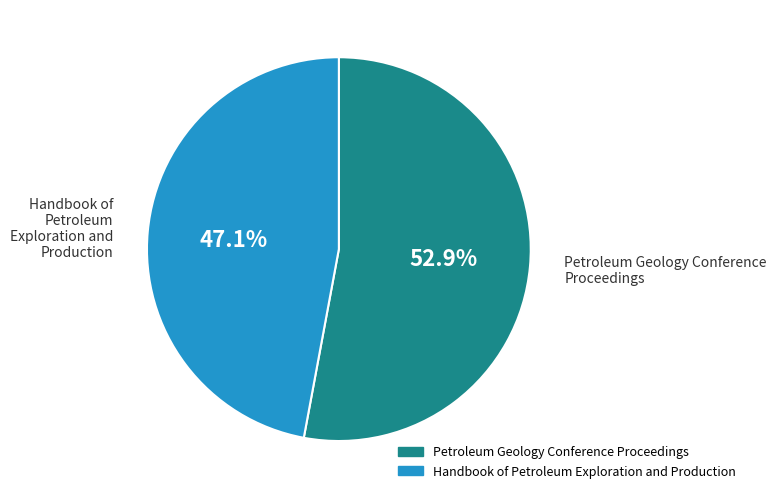

True or false: Handbook of Petroleum Exploration and Production accounts for 57% of the total.

False